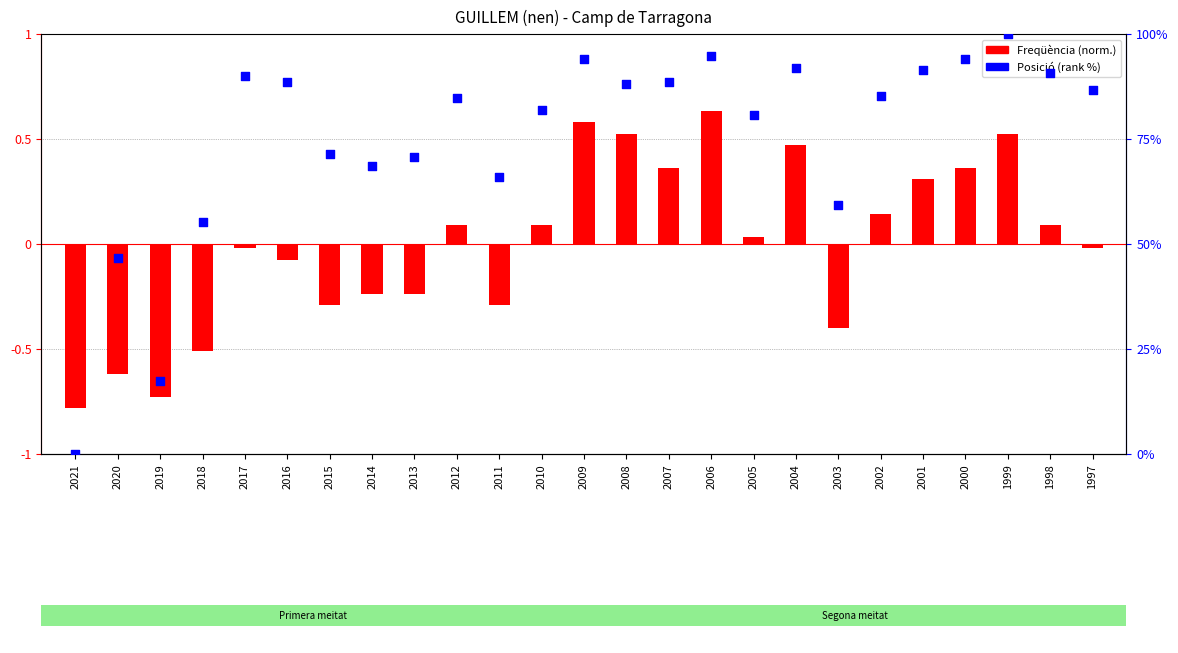

Which series contains the lowest Y value?

Freqüència (norm.)